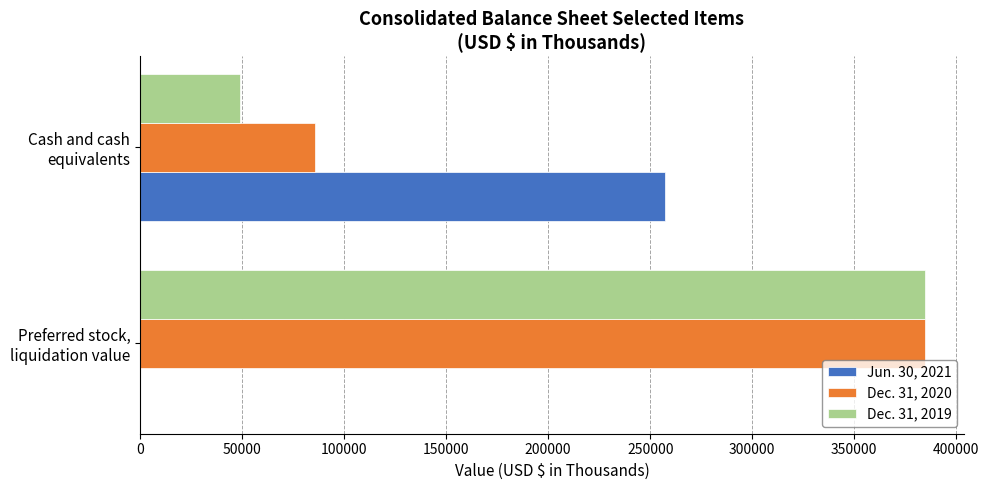

What is the maximum value shown in the chart?

384502